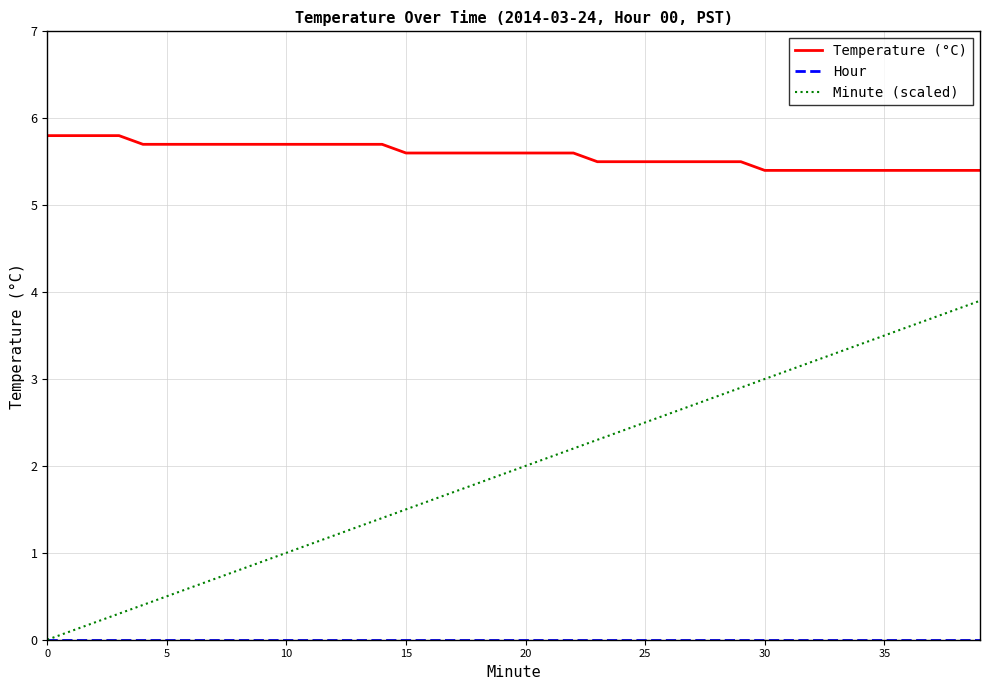

True or false: Minute (scaled) and Temperature (°C) intersect in this chart.

False